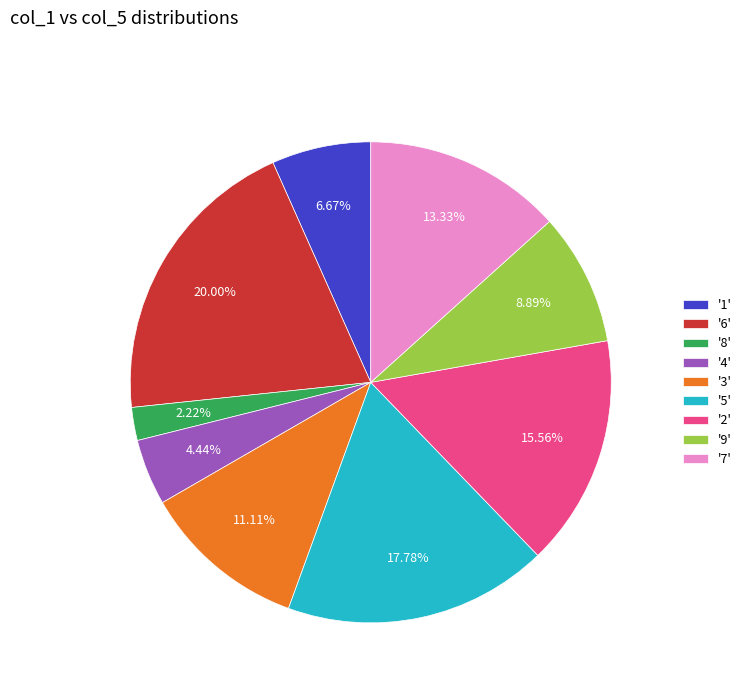

To the nearest percent, what is the average slice percentage?

11%